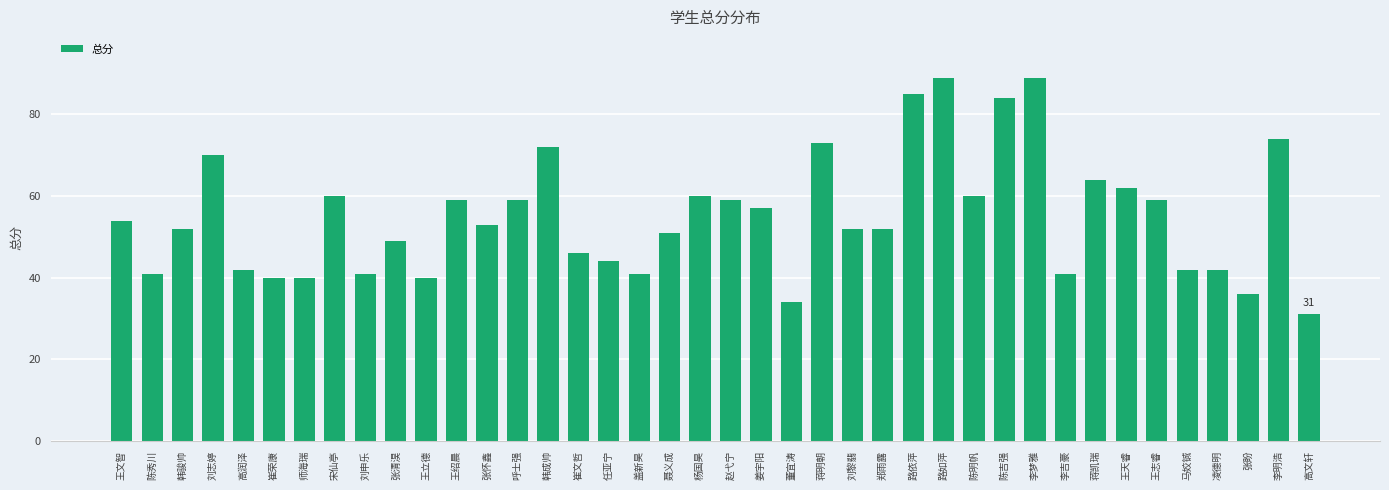

What value does the data have at 马姣铖, to the nearest 5?

40